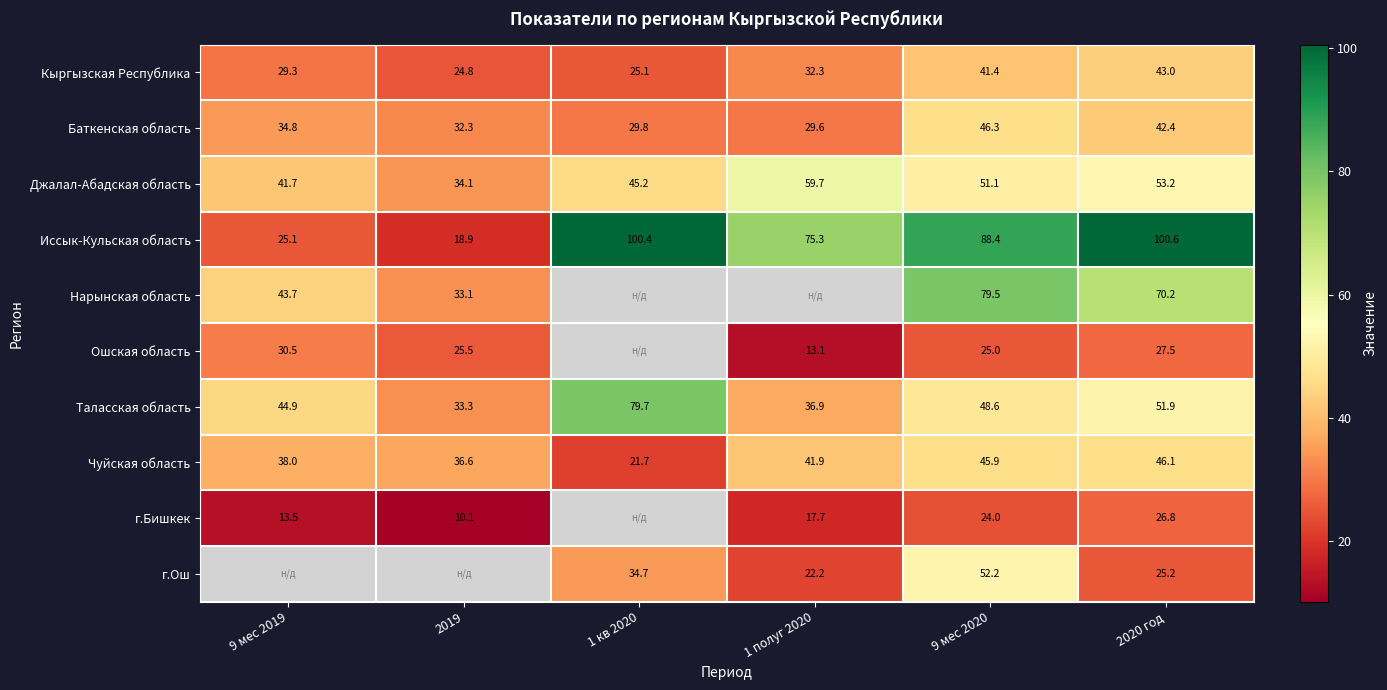

At which label does Иссык-Кульская область first exceed 88?

1 кв 2020